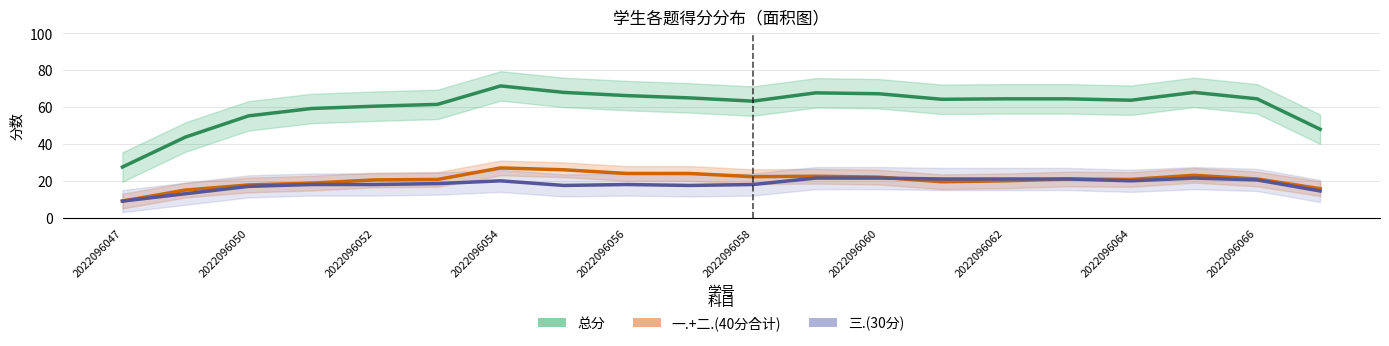

What is the spread (max minus min) of values at 2022096047?

18.5